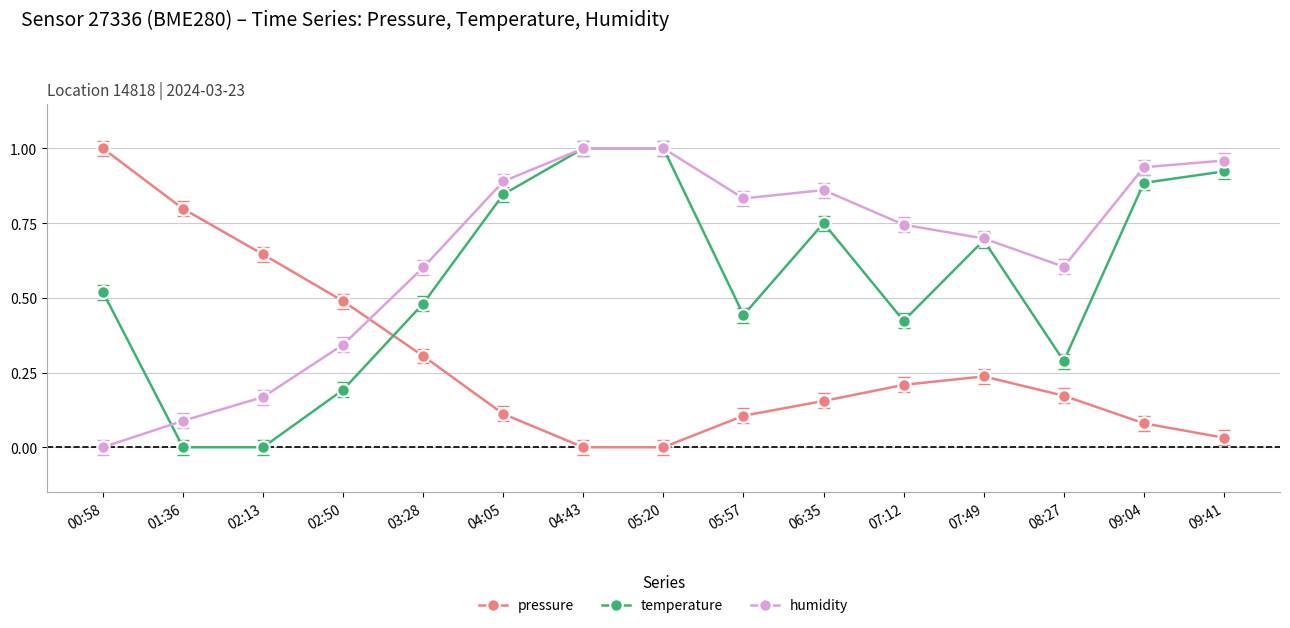

At which category does pressure reach its first local peak?

07:49